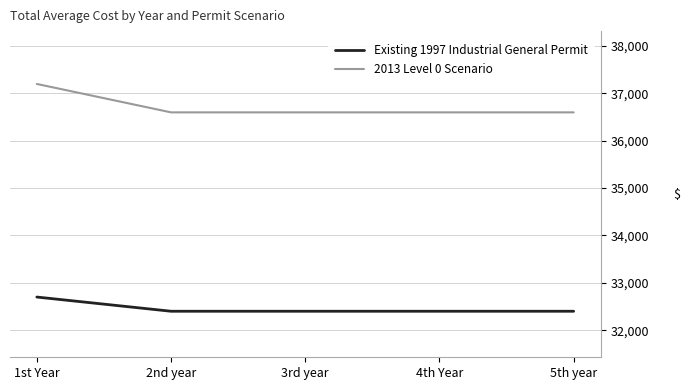

What is the smallest value displayed?

32400